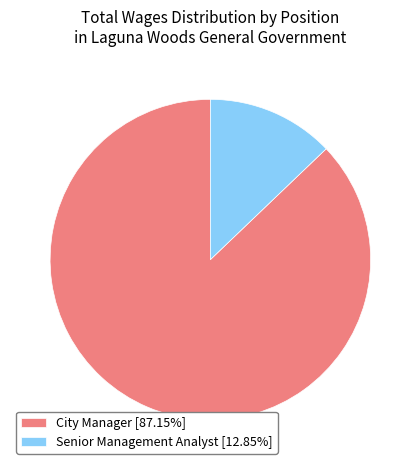

What is the ratio of the value at City Manager to the value at Senior Management Analyst?

6.8